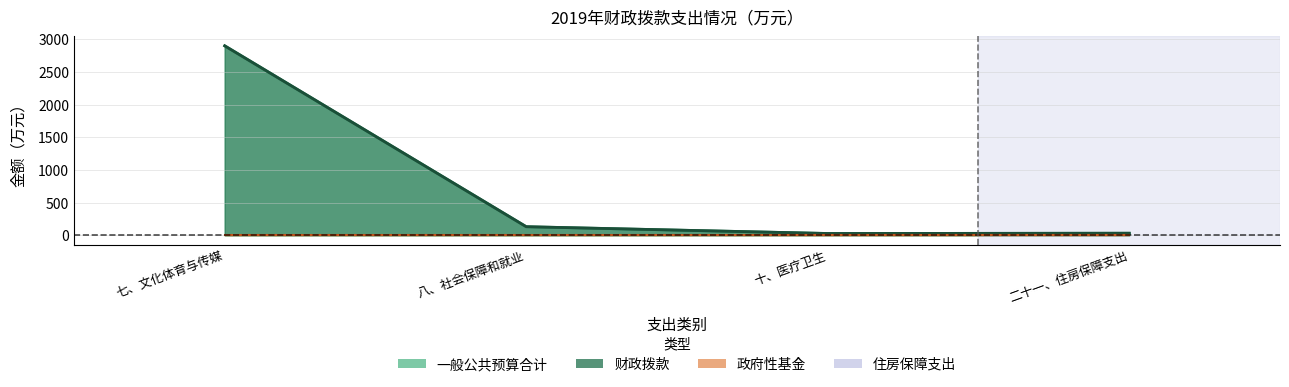

What is the average value of the 一般公共预算合计 series?

772.8